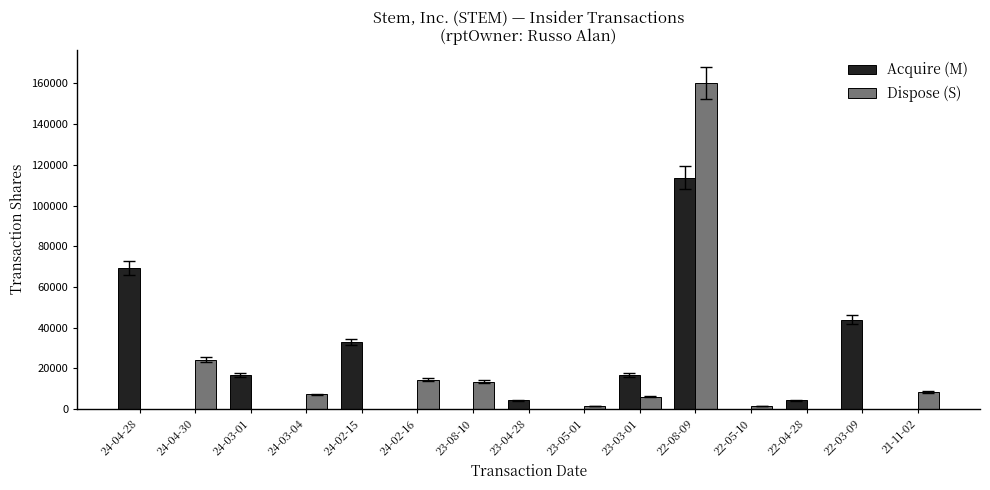

True or false: Acquire (M) has a value of 69254 at 24-04-28.

True